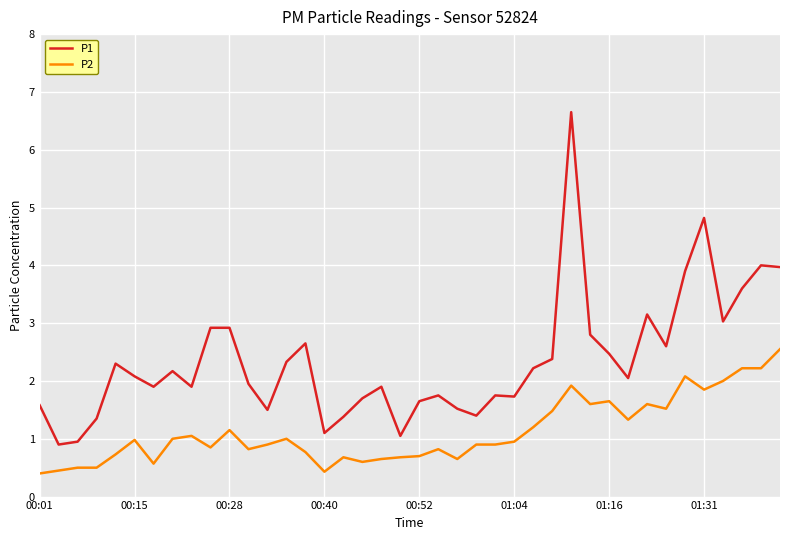

Which series has the largest total across all categories?

P1